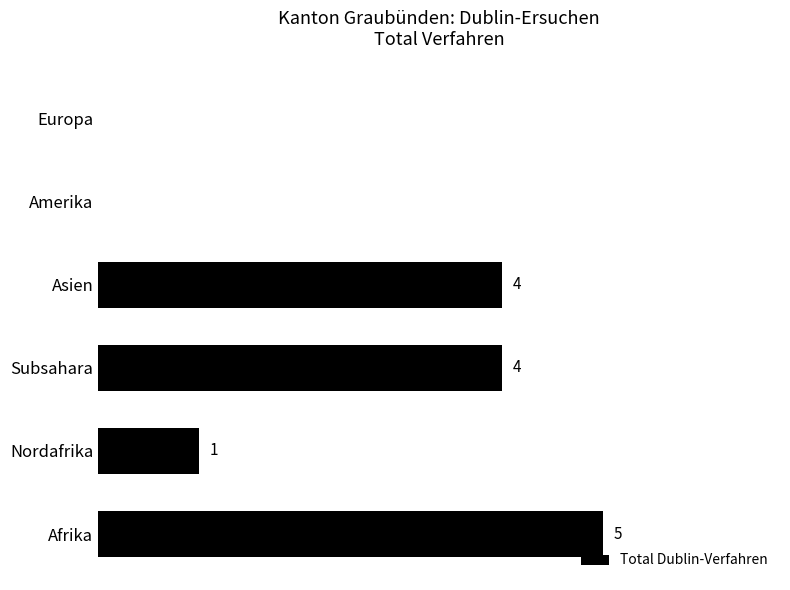

Are the bars horizontal?

Yes